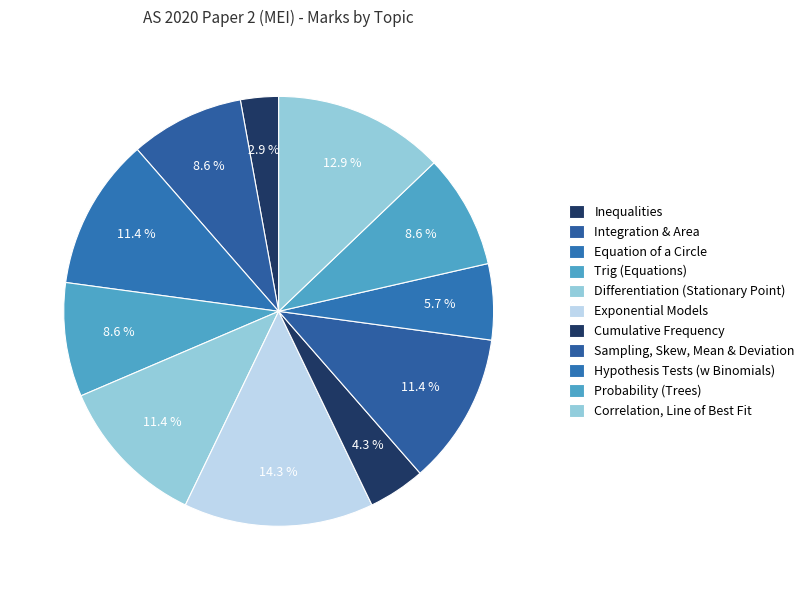

Which category has the smallest portion of the pie?

Inequalities